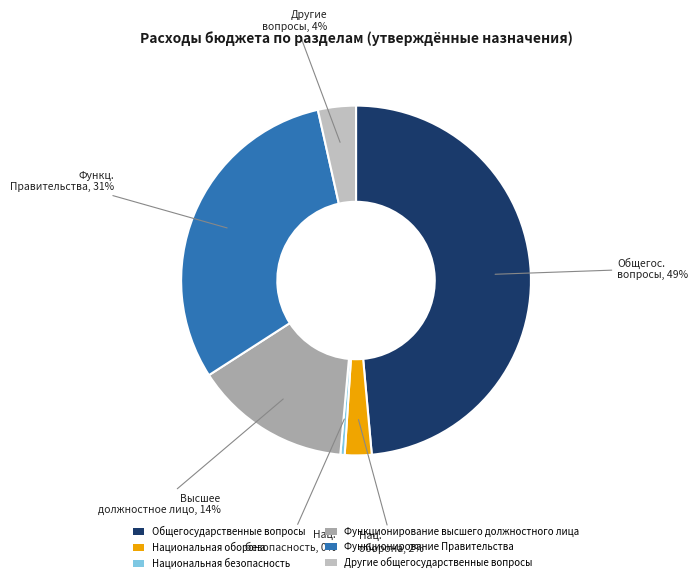

What is the ratio of the value at Функционирование высшего должностного лица to the value at Функционирование Правительства?

0.5